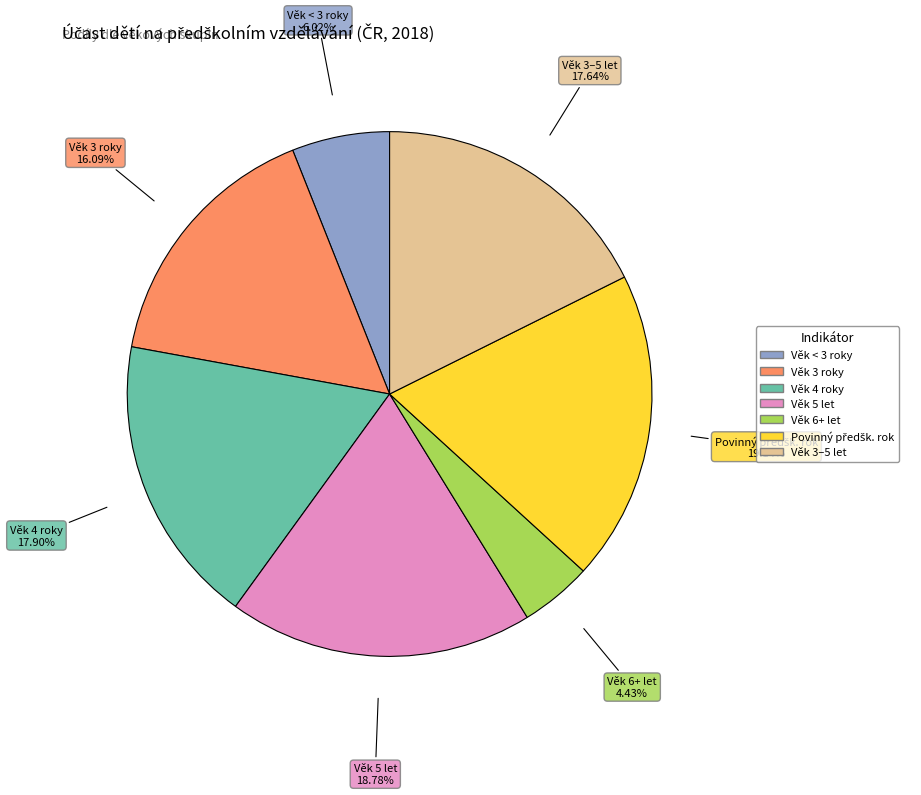

Is there any slice that represents more than half of the pie?

No